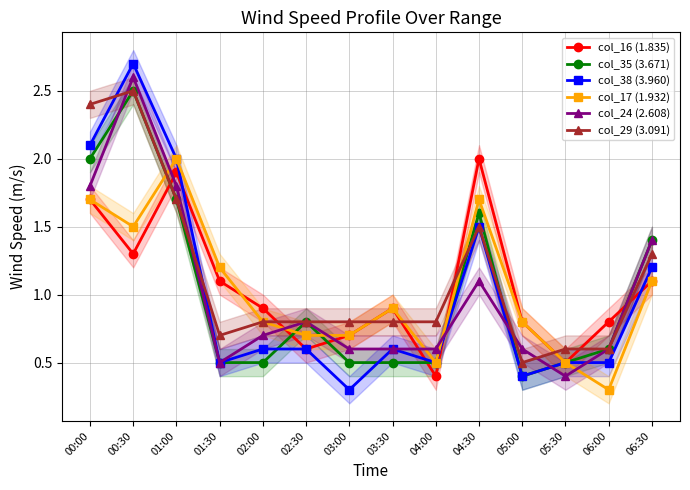

Reading right to left, extract all data points from this chart.

col_16 (1.835): 1.1	0.8	0.5	0.8	2.0	0.4	0.9	0.7	0.6	0.9	1.1	1.9	1.3	1.7
col_35 (3.671): 1.4	0.6	0.5	0.4	1.6	0.5	0.5	0.5	0.8	0.5	0.5	1.7	2.5	2.0
col_38 (3.960): 1.2	0.5	0.5	0.4	1.5	0.5	0.6	0.3	0.6	0.6	0.5	2.0	2.7	2.1
col_17 (1.932): 1.1	0.3	0.5	0.8	1.7	0.5	0.9	0.7	0.7	0.8	1.2	2.0	1.5	1.7
col_24 (2.608): 1.4	0.6	0.4	0.6	1.1	0.6	0.6	0.6	0.8	0.7	0.5	1.8	2.6	1.8
col_29 (3.091): 1.3	0.6	0.6	0.5	1.5	0.8	0.8	0.8	0.8	0.8	0.7	1.7	2.5	2.4